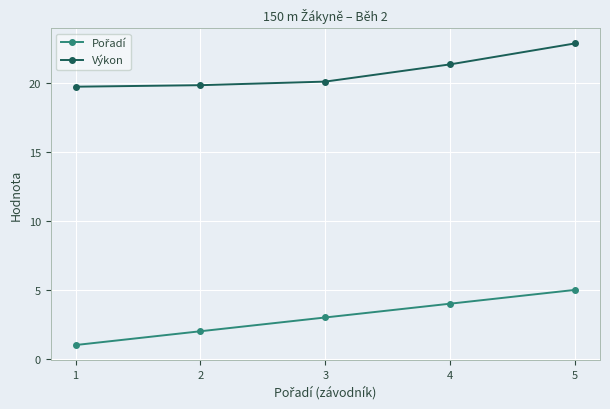

What is the maximum value for Výkon?

22.9